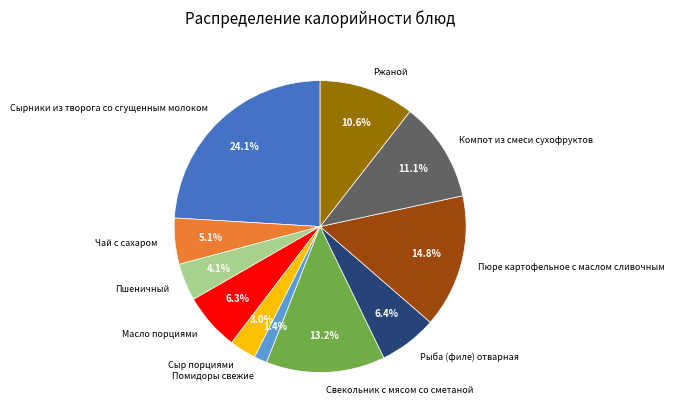

True or false: Помидоры свежие accounts for 11% of the total.

False